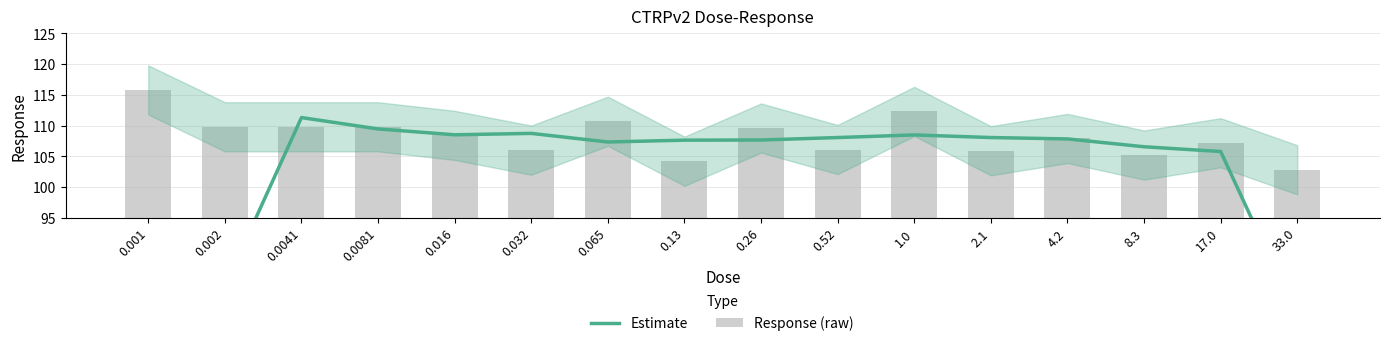

Which label corresponds to the smallest value in the chart?

0.001